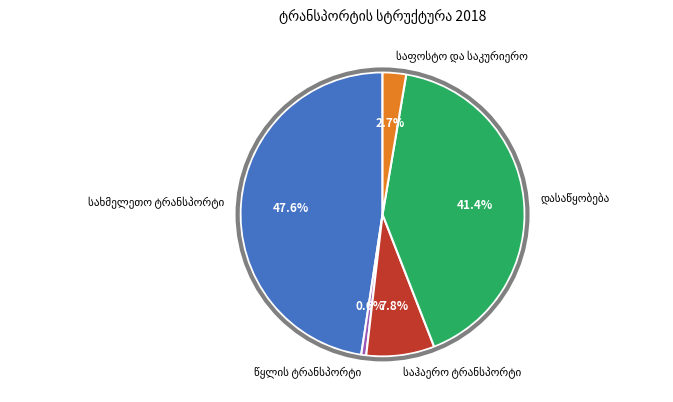

Count the number of slices in the pie.

5